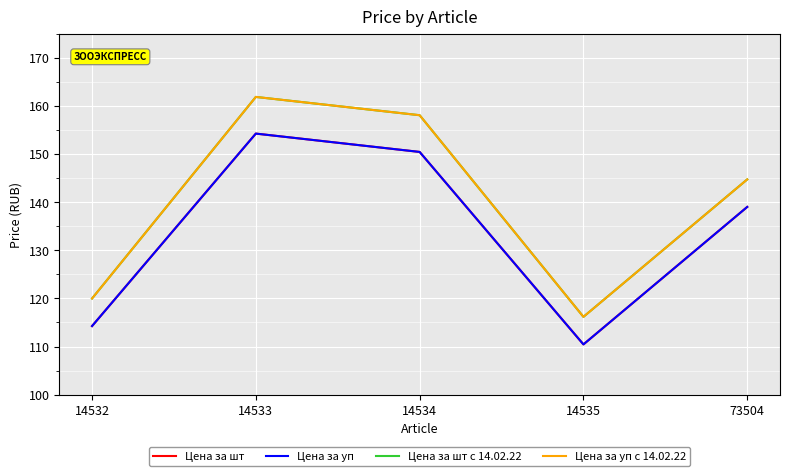

True or false: Цена за уп с 14.02.22 and Цена за уп intersect in this chart.

False